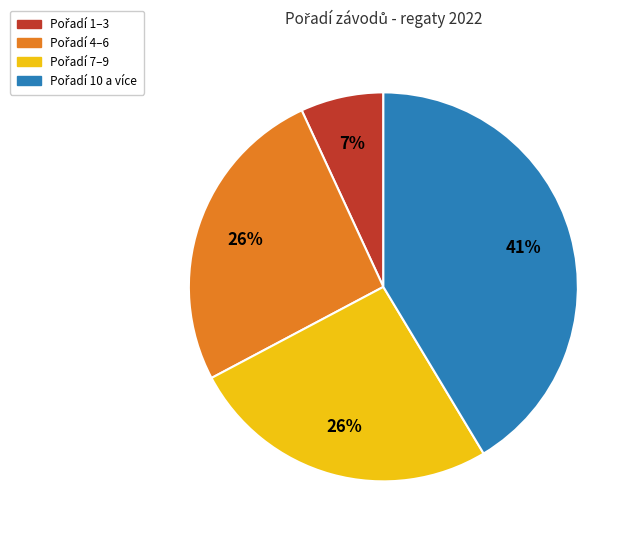

Count the number of slices in the pie.

4